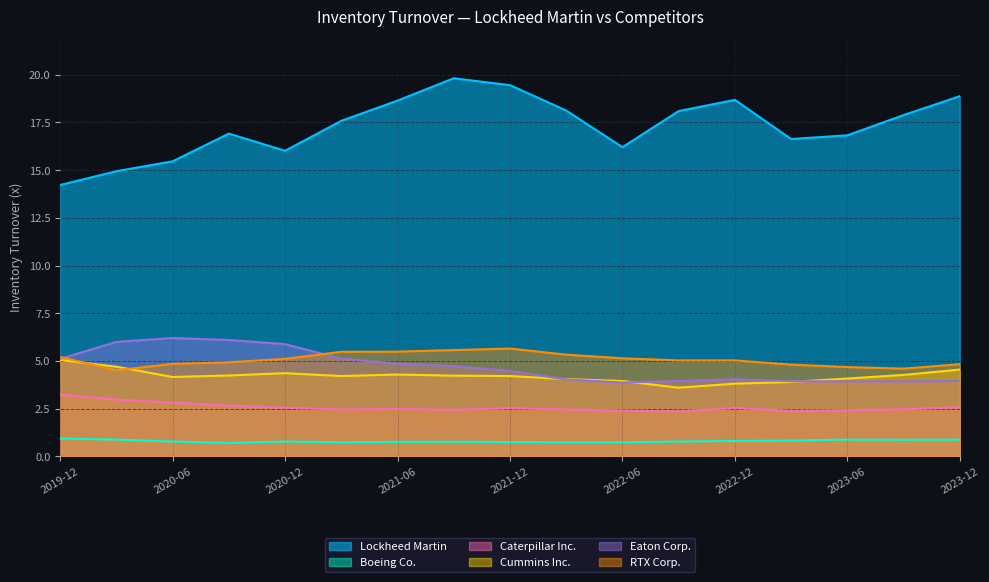

What is the total value across all series at 2021-09-26?

37.5